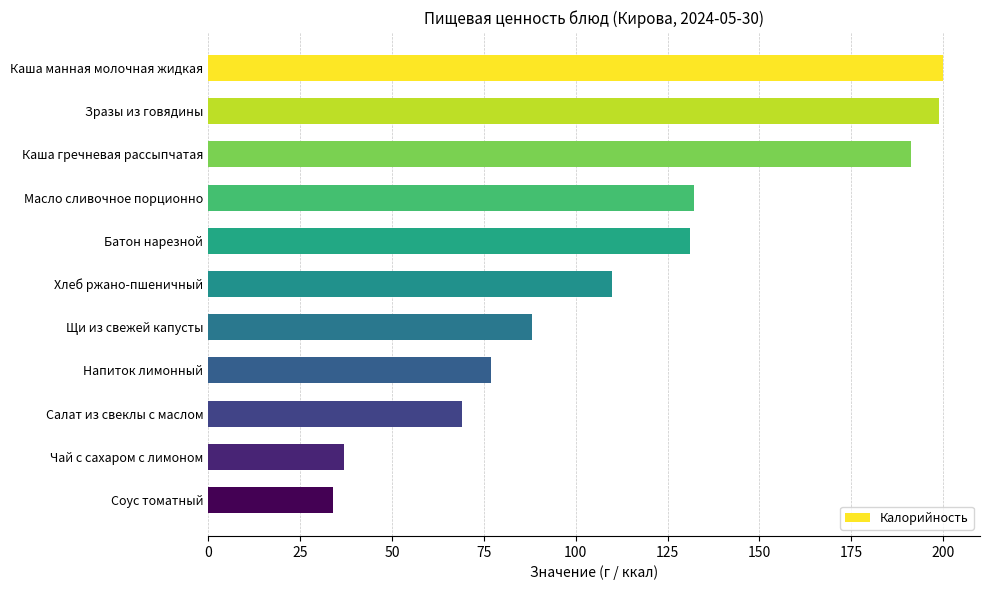

Approximately how many times larger is the value at Хлеб ржано-пшеничный compared to Зразы из говядины?

0.6